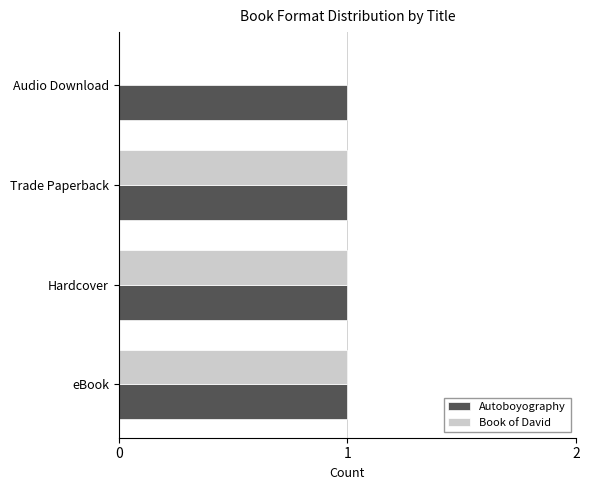

What are all the series names shown in the legend?

Autoboyography, Book of David